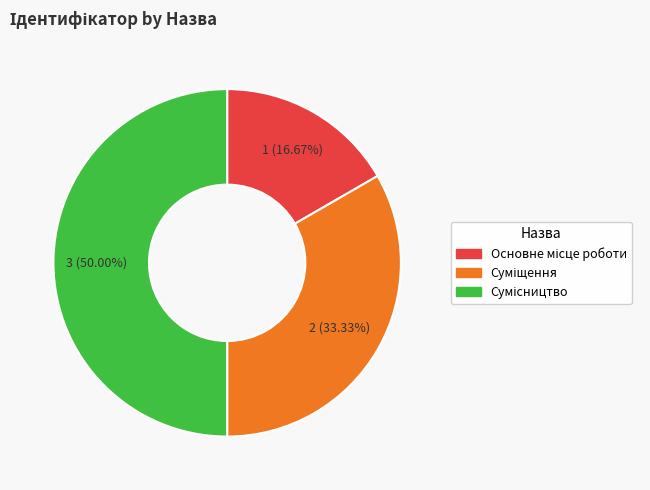

How many slices are in this pie chart?

3